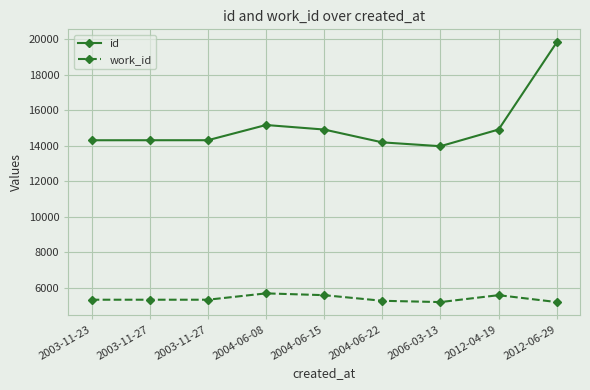

Count the number of data series in this chart.

2